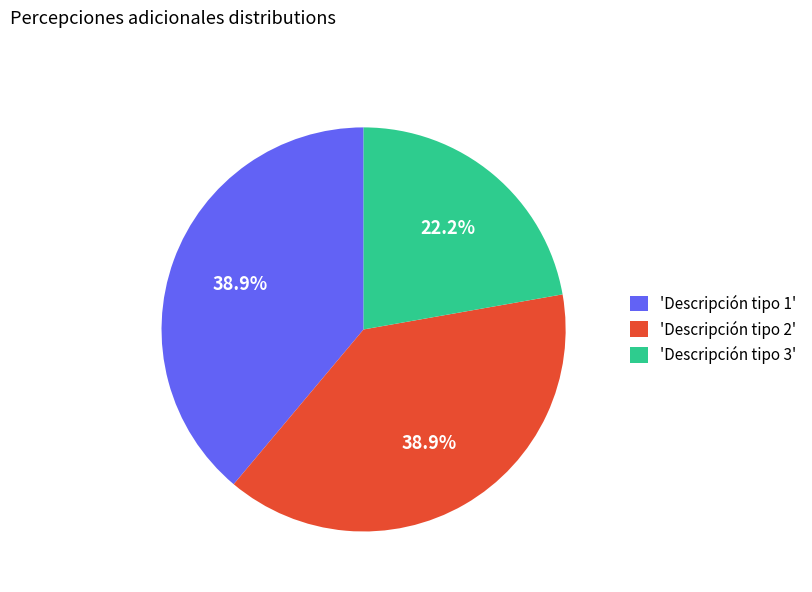

What is the ratio of the value at 'Descripción tipo 1' to the value at 'Descripción tipo 2'?

1.0